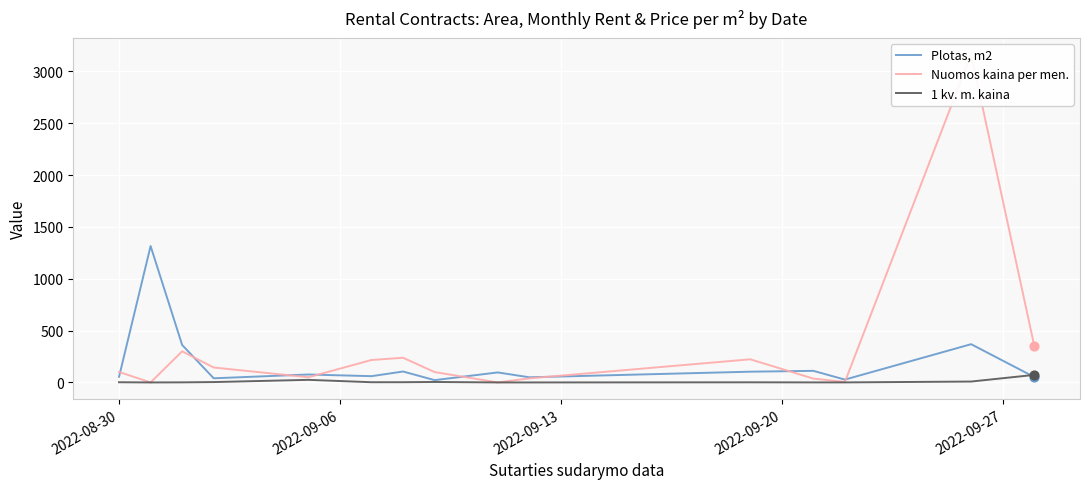

At how many categories does at least one series exceed 774?

2